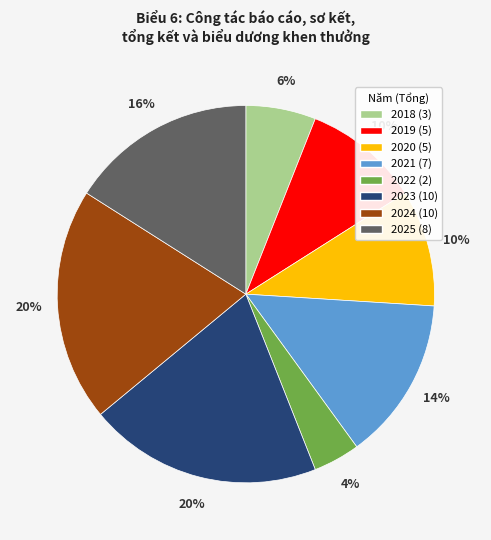

Count the number of slices in the pie.

8